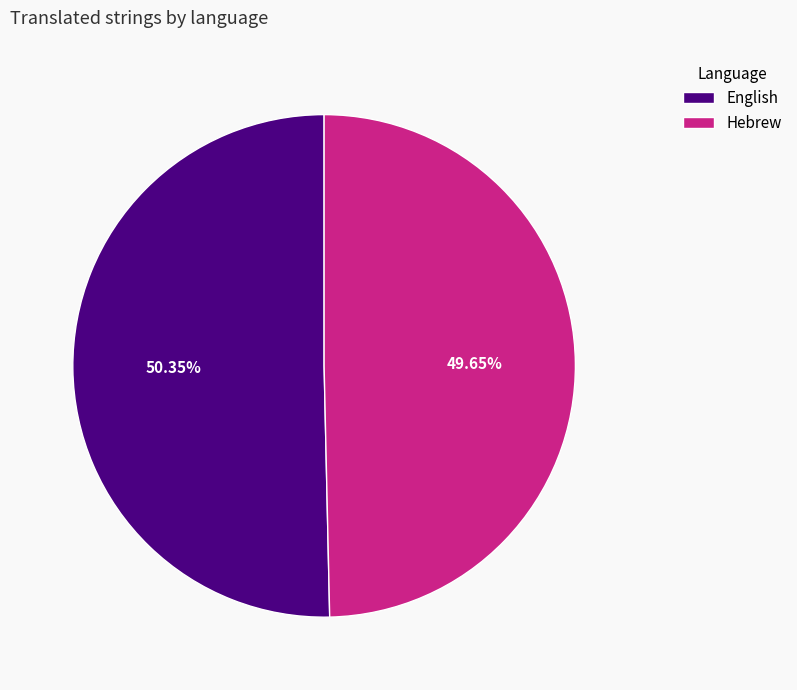

Which category has the smallest portion of the pie?

Hebrew